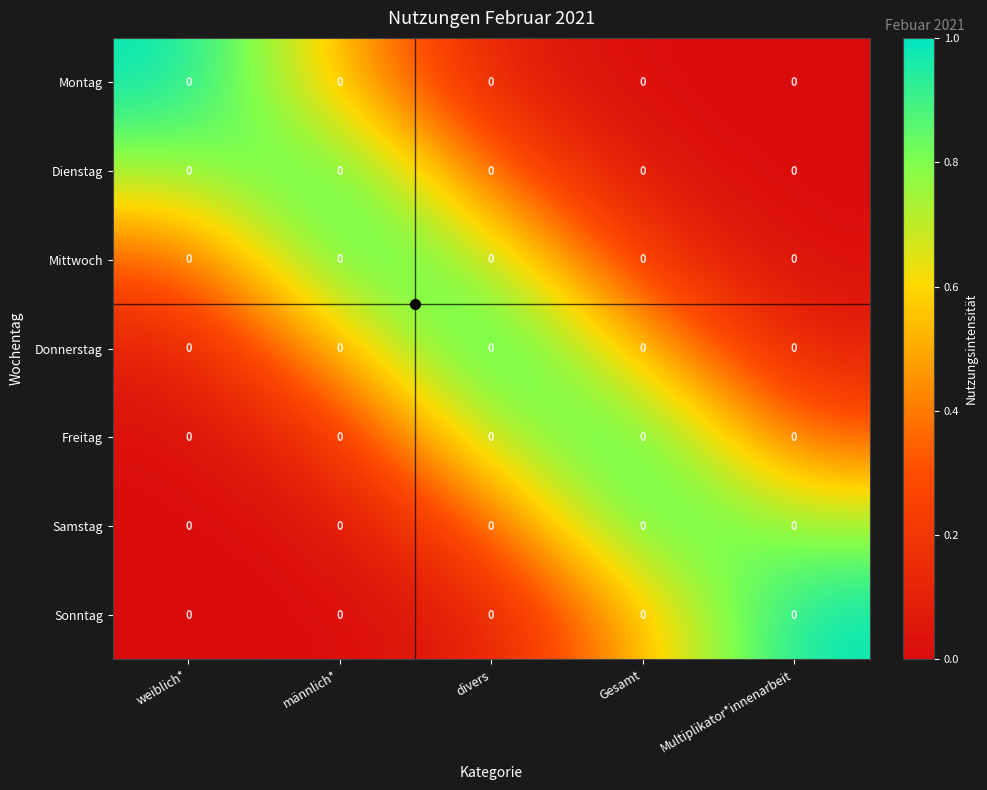

Which has a higher value, divers or Gesamt?

divers